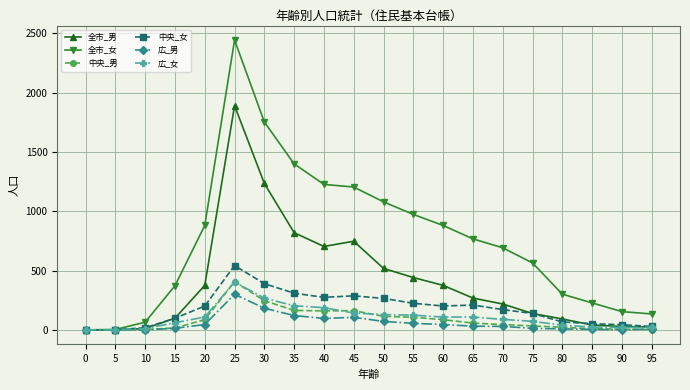

Which series has the widest spread of values?

全市_女